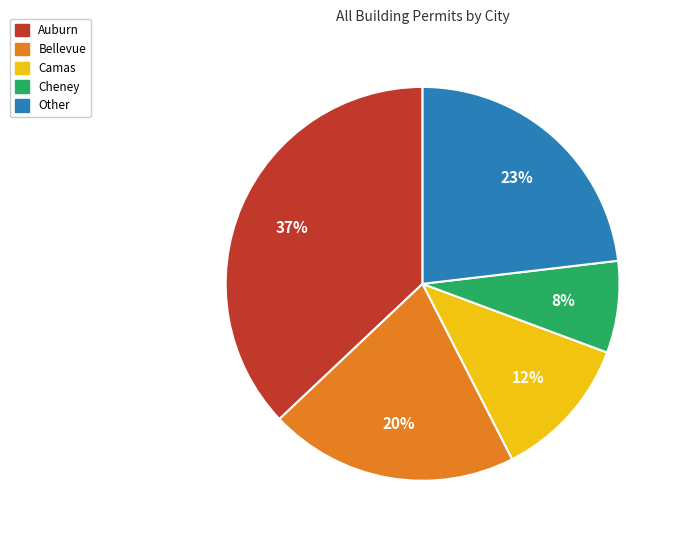

Is there any slice that represents more than half of the pie?

No